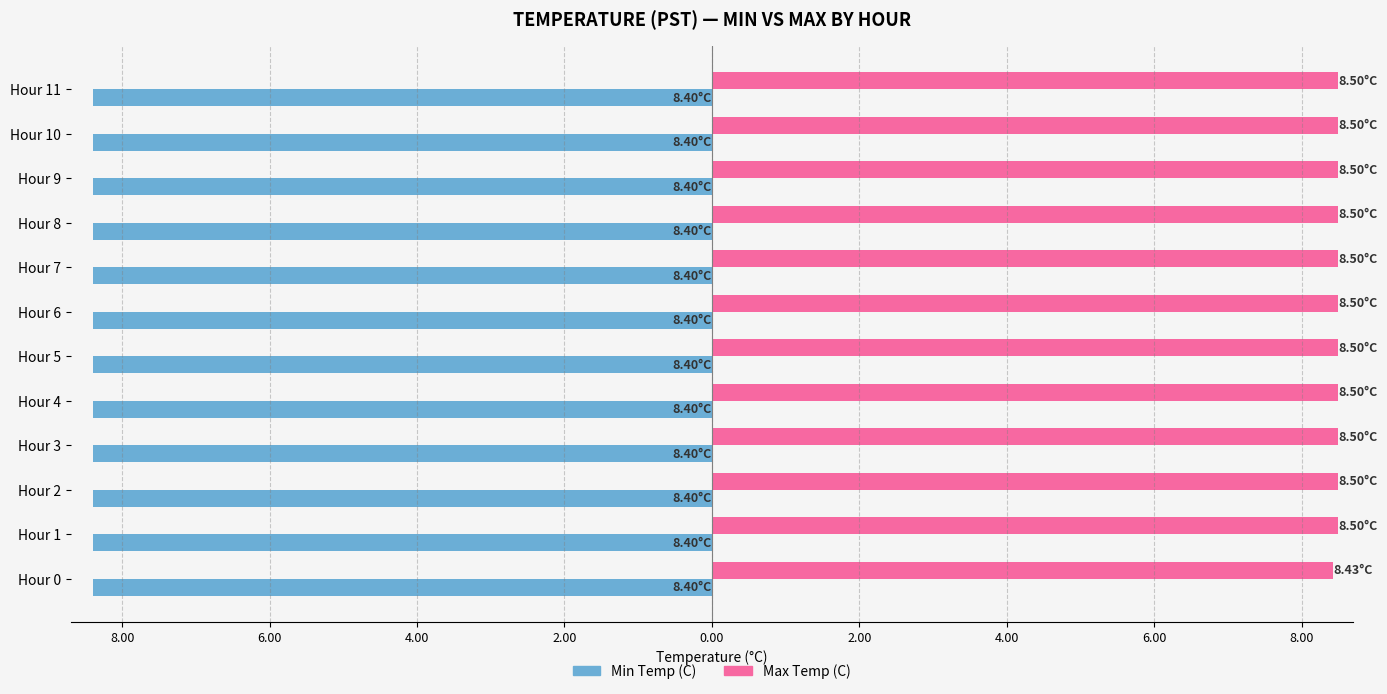

What are all the series names shown in the legend?

Min Temp (C), Max Temp (C)